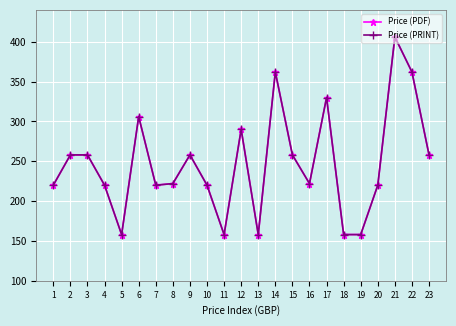

What is the total value across all series at 23?

516